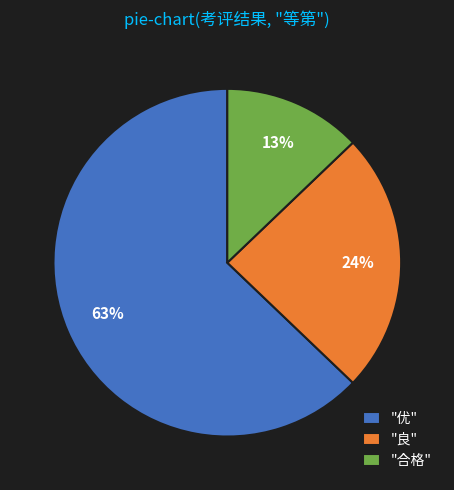

What is the largest slice in the pie chart?

"优"